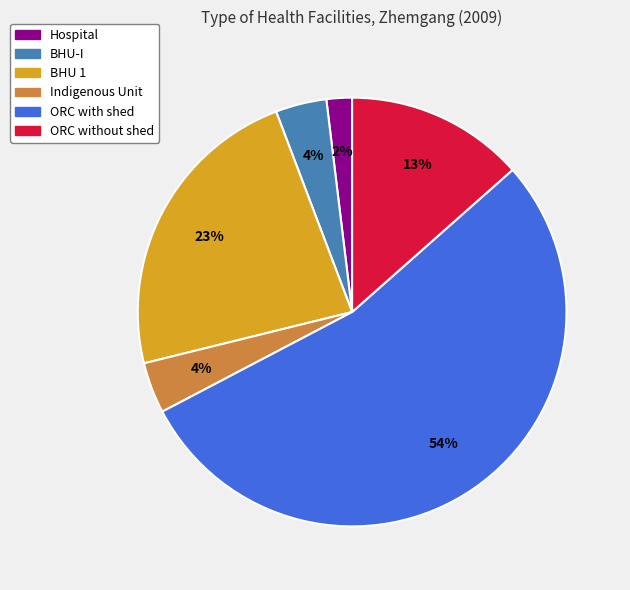

Count the number of slices in the pie.

6